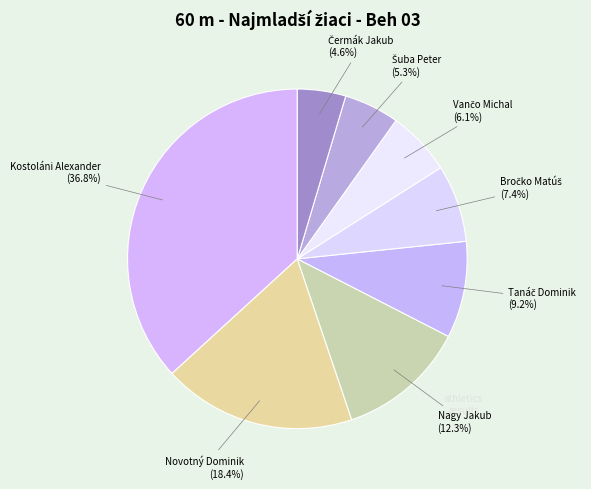

Which slice is the largest?

Kostoláni Alexander